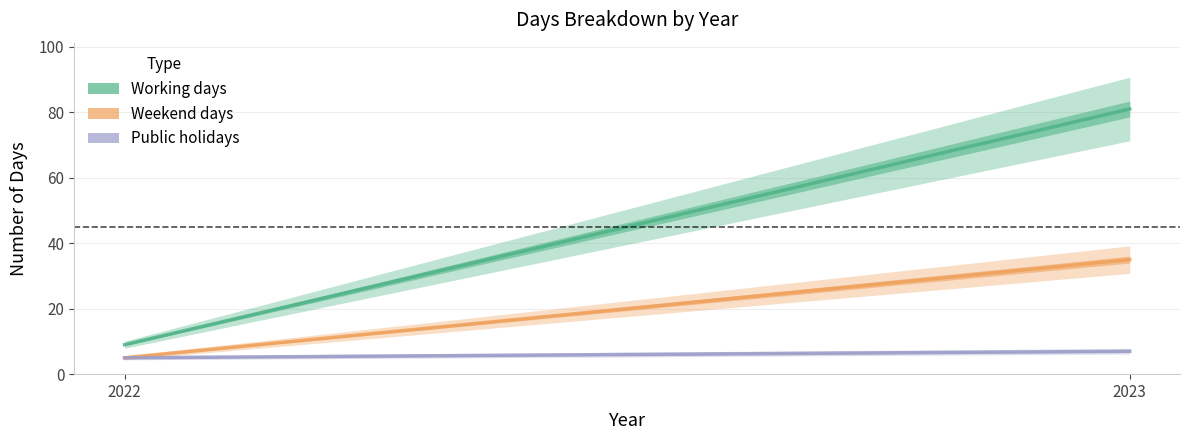

What is the average value of the Working days series?

45